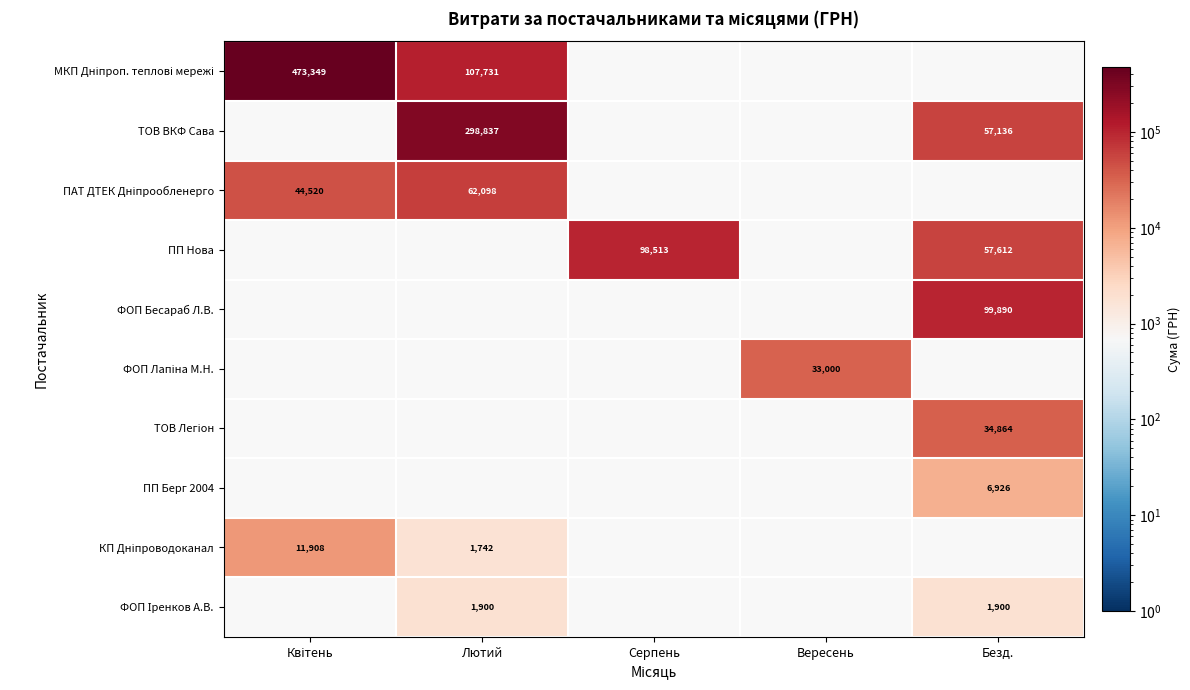

Is the value of КП Дніпроводоканал at Безд. greater than the value of ТОВ Легіон at Серпень?

No